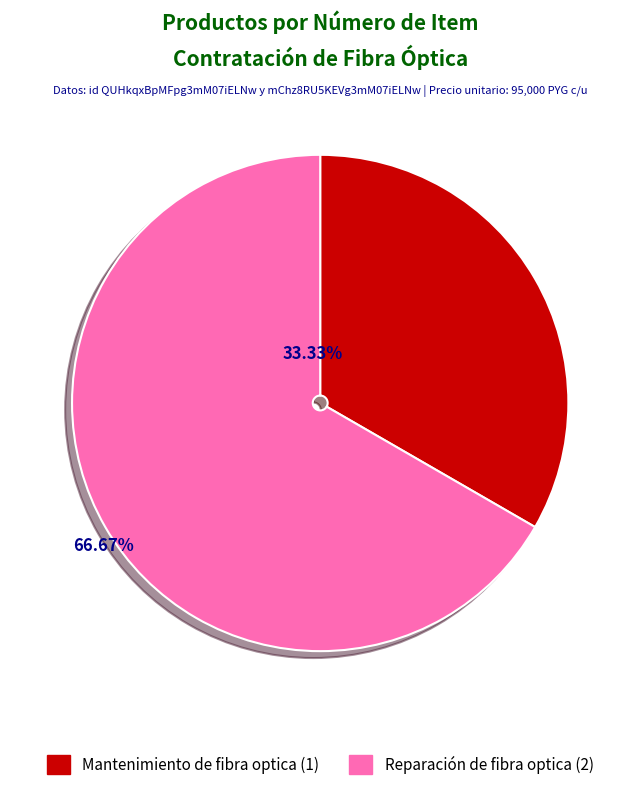

What percentage is the Mantenimiento de fibra optica slice, to the nearest percent?

33%